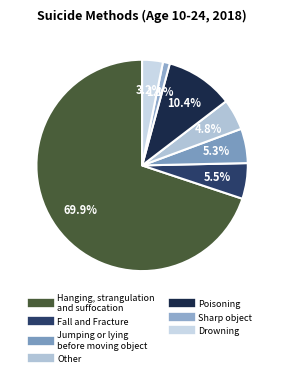

How many segments does this pie chart have?

7